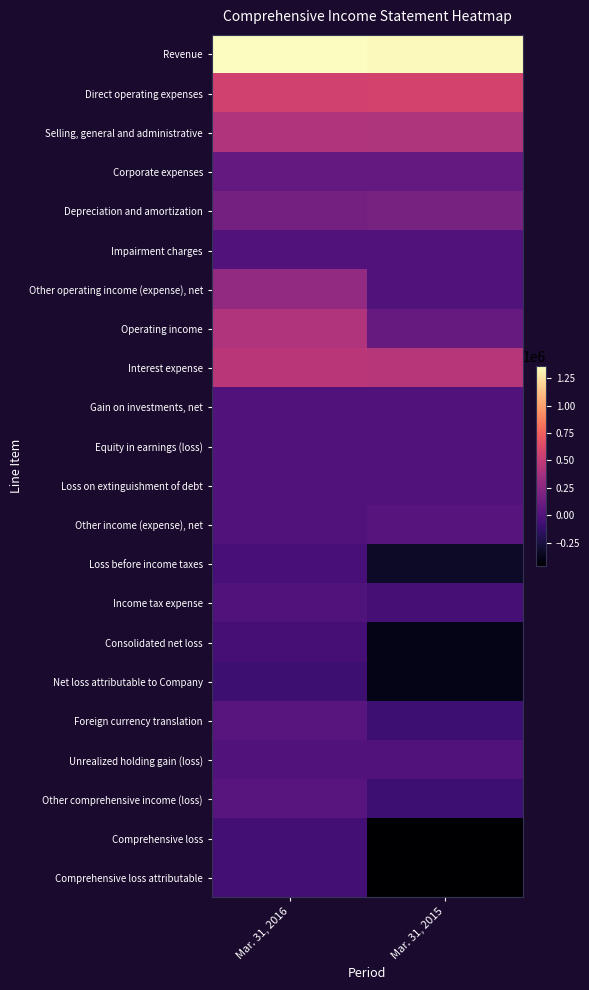

What is the spread (max minus min) of values at Mar. 31, 2016?

1452020